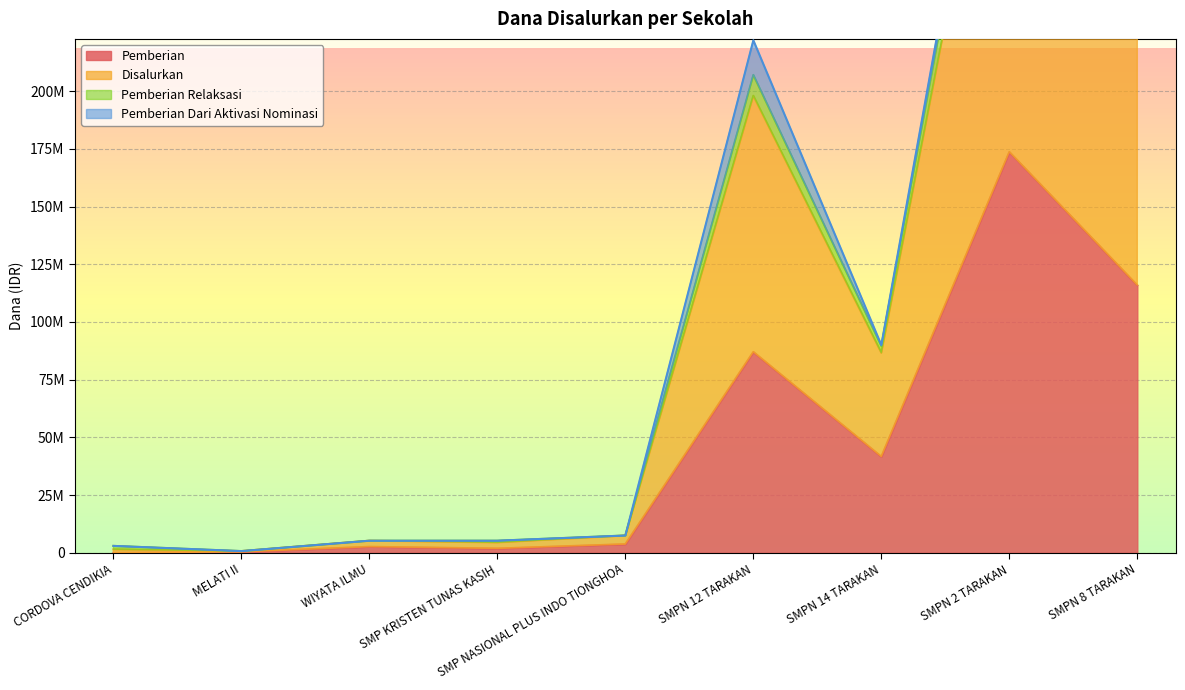

What is the difference between the second highest and second lowest values in the Pemberian series?

115500000